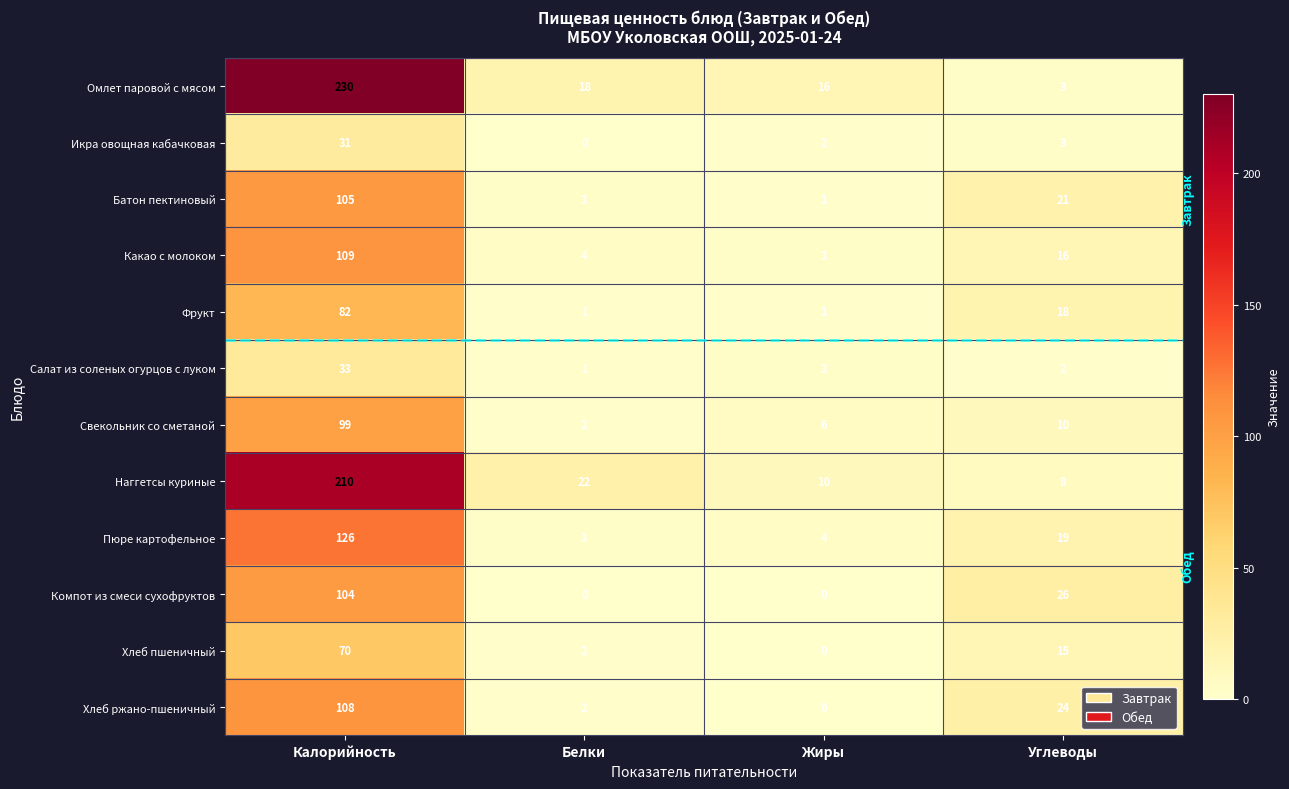

Which series has the widest spread of values?

Омлет паровой с мясом